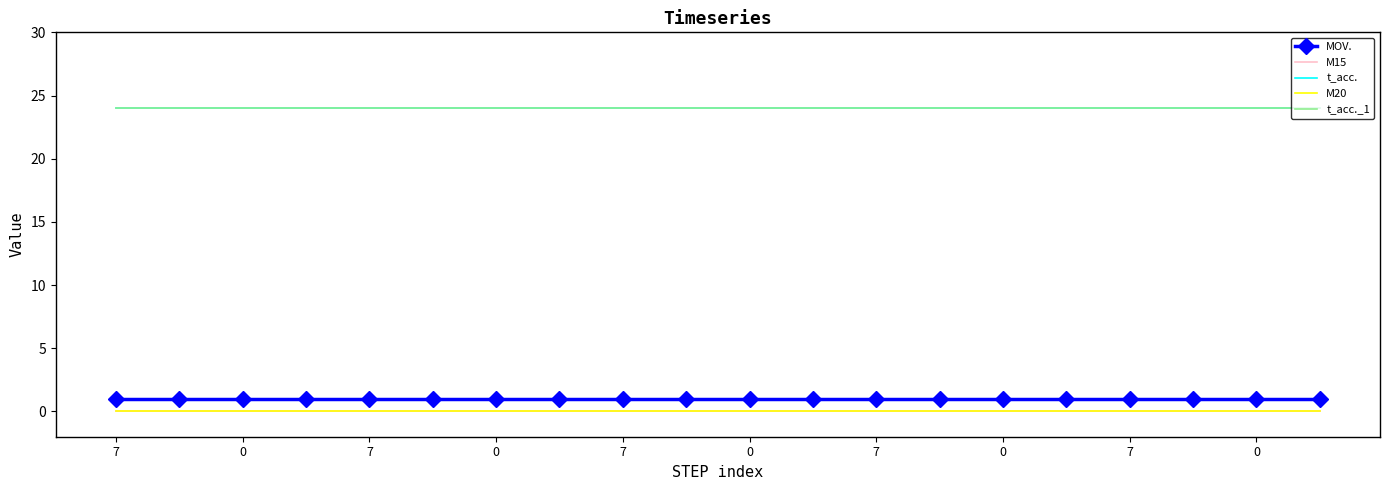

Reading right to left, transcribe all the data shown in this chart.

MOV.: 1	1	1	1	1	1	1	1	1	1	1	1	1	1	1	1	1	1	1	1
M15: 0	0	0	0	0	0	0	0	0	0	0	0	0	0	0	0	0	0	0	0
t_acc.: 24	24	24	24	24	24	24	24	24	24	24	24	24	24	24	24	24	24	24	24
M20: 0	0	0	0	0	0	0	0	0	0	0	0	0	0	0	0	0	0	0	0
t_acc._1: 24	24	24	24	24	24	24	24	24	24	24	24	24	24	24	24	24	24	24	24